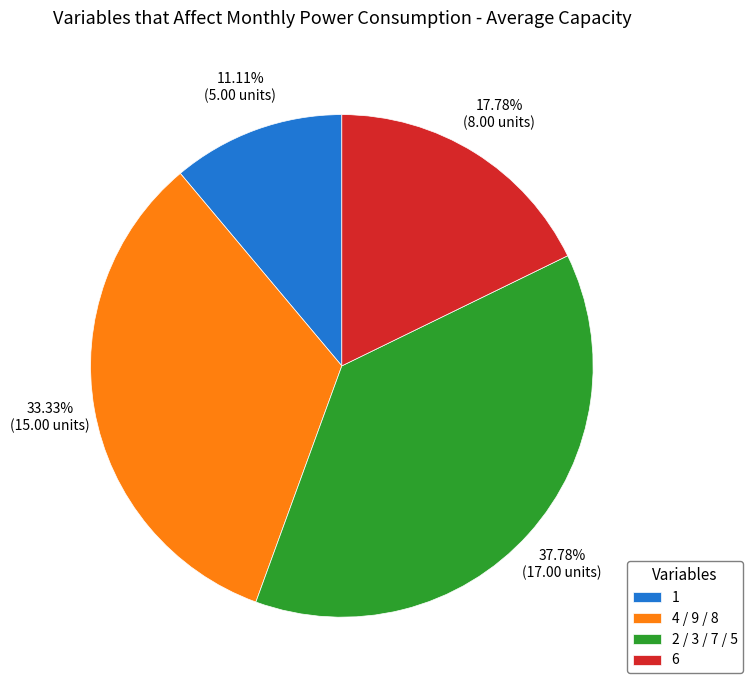

Count the number of slices in the pie.

4